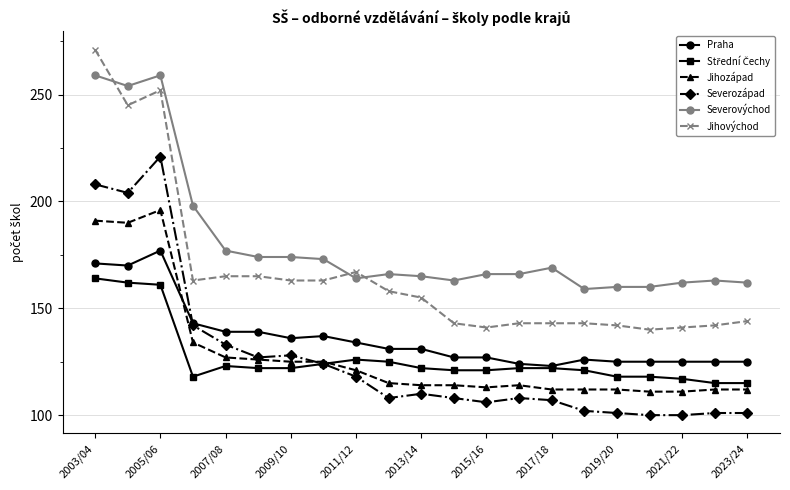

True or false: Praha and Severovýchod cross at least once.

False